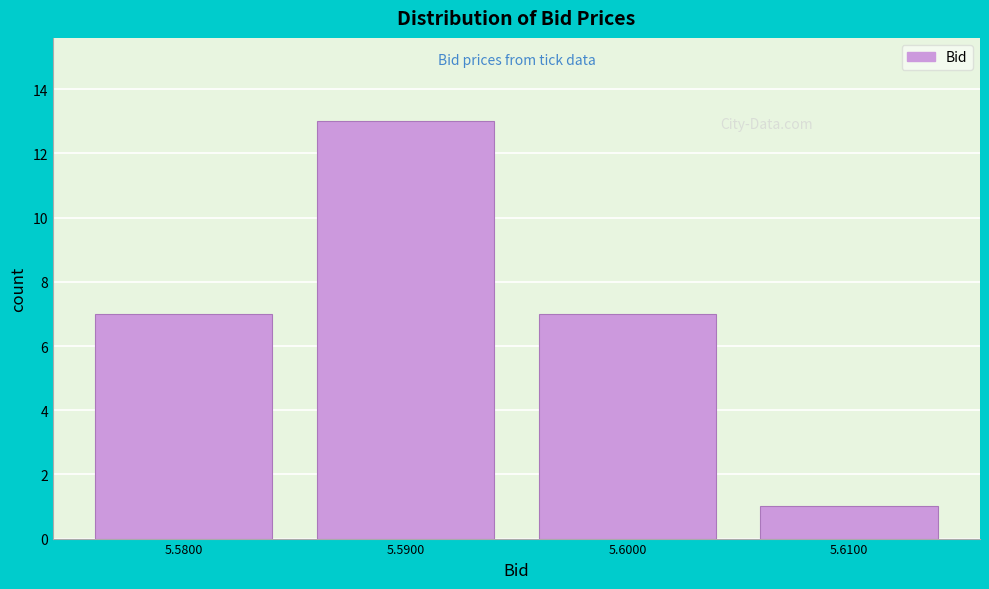

Reading right to left, what are all the values shown in this chart?

1	7	13	7